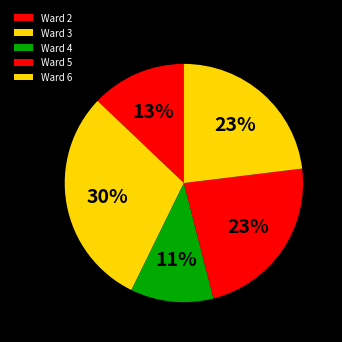

Combined, do Ward 2 and Ward 6 account for over 50%?

No